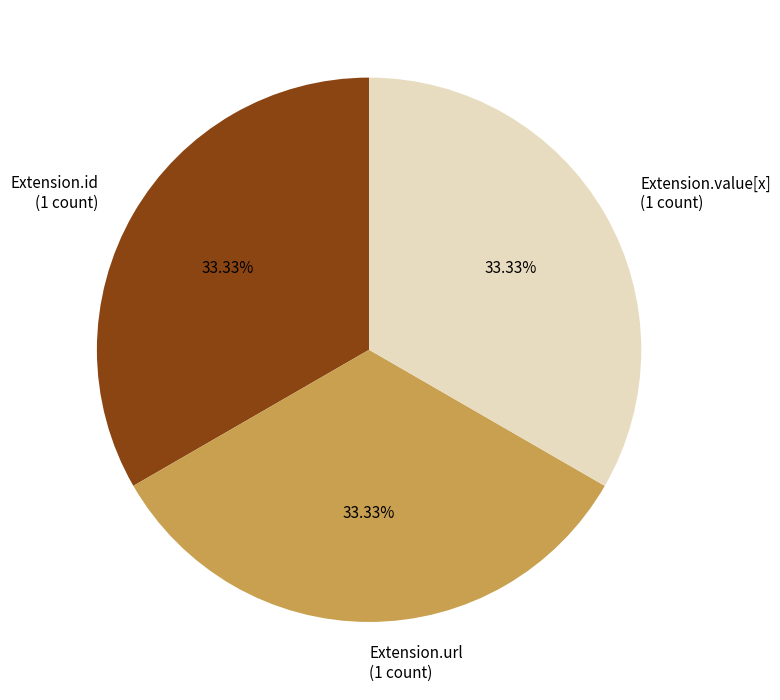

Does Extension.id (1 count) account for over 50% of the chart?

No